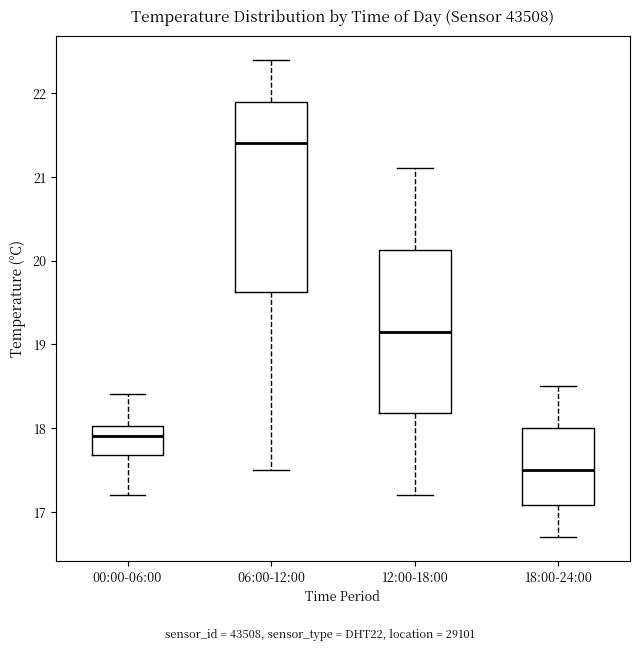

Reading left to right, transcribe this box plot: for each box, give where its median line is, the range the box spans, and where its two whiskers end, as read against the y-axis. The values are not printed on the chart, so give them approximately, as read against the axis.

00:00-06:00: median 17.9, box 17.7 to 18.0, whiskers 17.2 to 18.4
06:00-12:00: median 21.4, box 19.6 to 21.9, whiskers 17.5 to 22.4
12:00-18:00: median 19.2, box 18.2 to 20.1, whiskers 17.2 to 21.1
18:00-24:00: median 17.5, box 17.1 to 18.0, whiskers 16.7 to 18.5